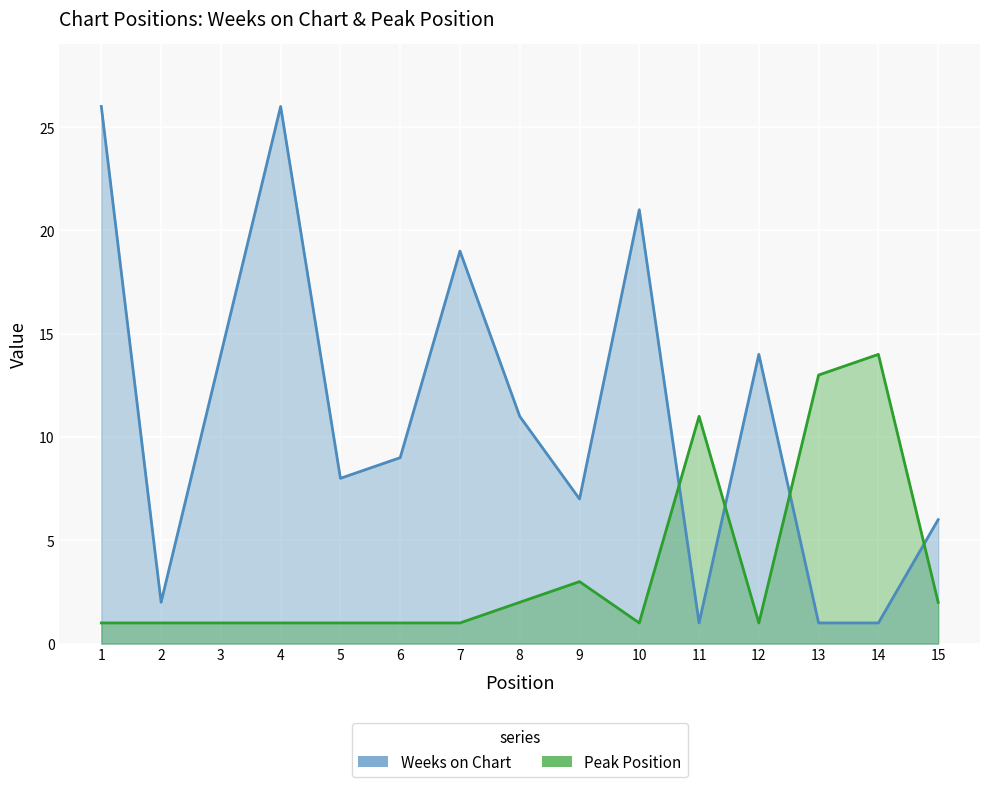

Rank the series at 5 from lowest to highest value.

Peak Position, Weeks on Chart